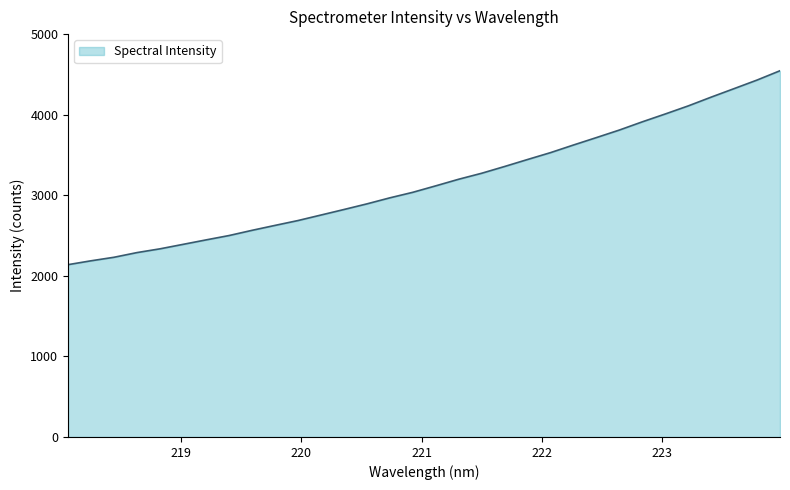

What is the difference between the maximum and minimum values?

2408.2